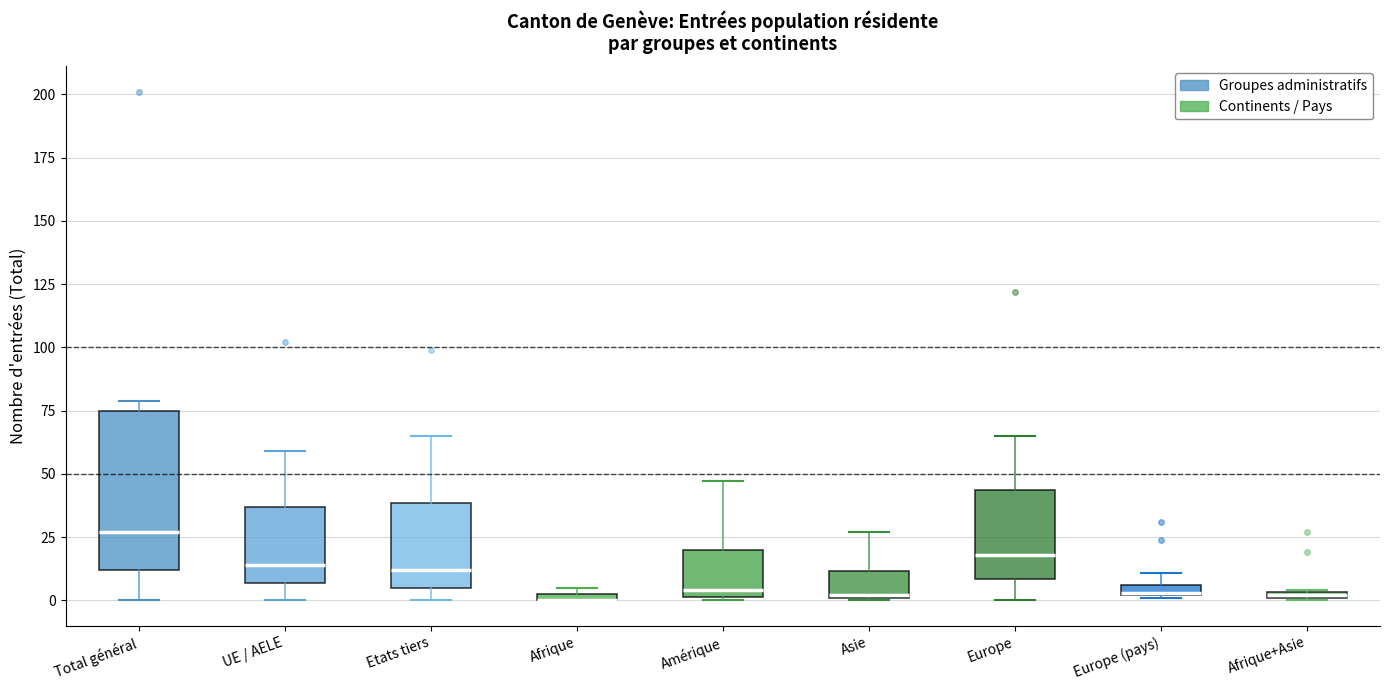

Comparing the boxes themselves (not the whiskers), which one is the tallest?

Total général